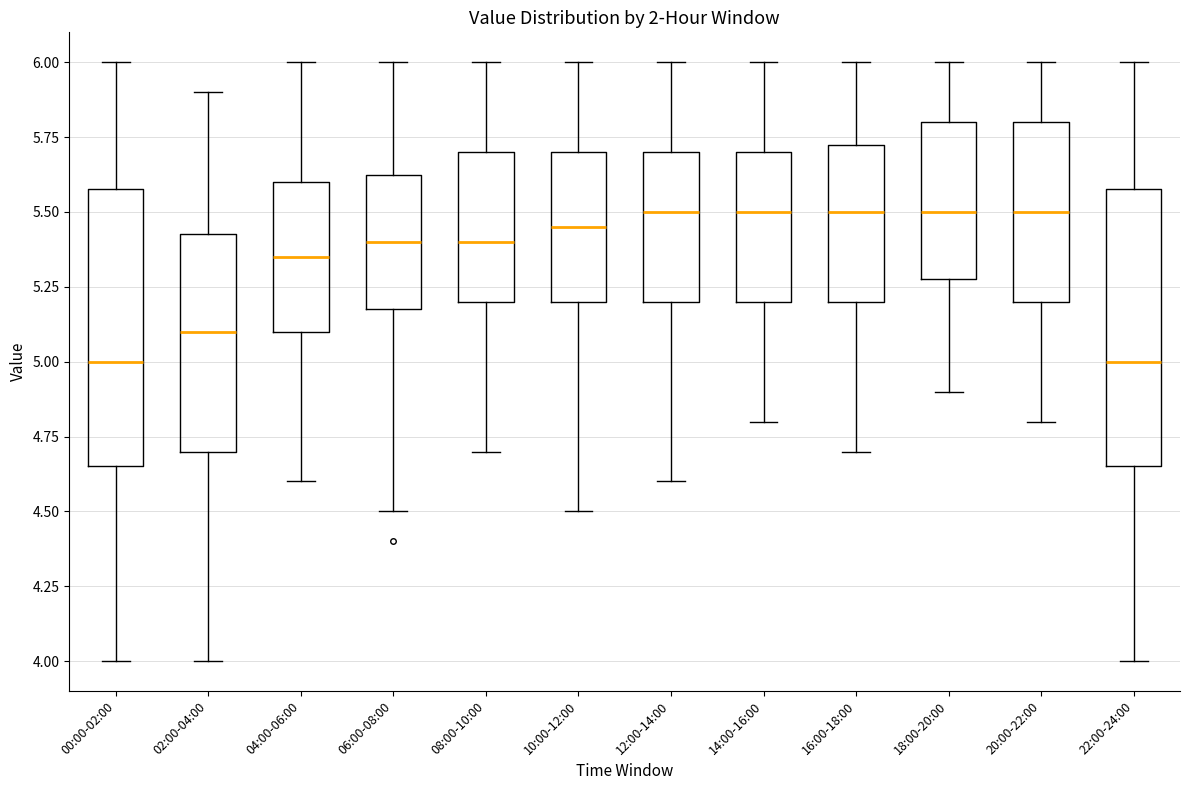

Reading left to right, transcribe this box plot: for each box, give where its median line is, the range the box spans, and where its two whiskers end, as read against the y-axis. The values are not printed on the chart, so give them approximately, as read against the axis.

00:00-02:00: median 5.00, box 4.65 to 5.60, whiskers 4.00 to 6.00
02:00-04:00: median 5.10, box 4.70 to 5.45, whiskers 4.00 to 5.90
04:00-06:00: median 5.35, box 5.10 to 5.60, whiskers 4.60 to 6.00
06:00-08:00: median 5.40, box 5.20 to 5.65, whiskers 4.50 to 6.00
08:00-10:00: median 5.40, box 5.20 to 5.70, whiskers 4.70 to 6.00
10:00-12:00: median 5.45, box 5.20 to 5.70, whiskers 4.50 to 6.00
12:00-14:00: median 5.50, box 5.20 to 5.70, whiskers 4.60 to 6.00
14:00-16:00: median 5.50, box 5.20 to 5.70, whiskers 4.80 to 6.00
16:00-18:00: median 5.50, box 5.20 to 5.75, whiskers 4.70 to 6.00
18:00-20:00: median 5.50, box 5.30 to 5.80, whiskers 4.90 to 6.00
20:00-22:00: median 5.50, box 5.20 to 5.80, whiskers 4.80 to 6.00
22:00-24:00: median 5.00, box 4.65 to 5.60, whiskers 4.00 to 6.00